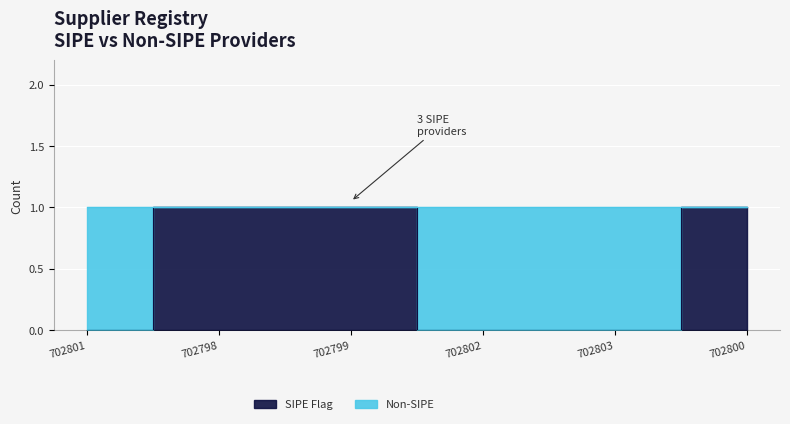

Reading left to right, extract all data points from this chart.

0	1	1	0	0	1